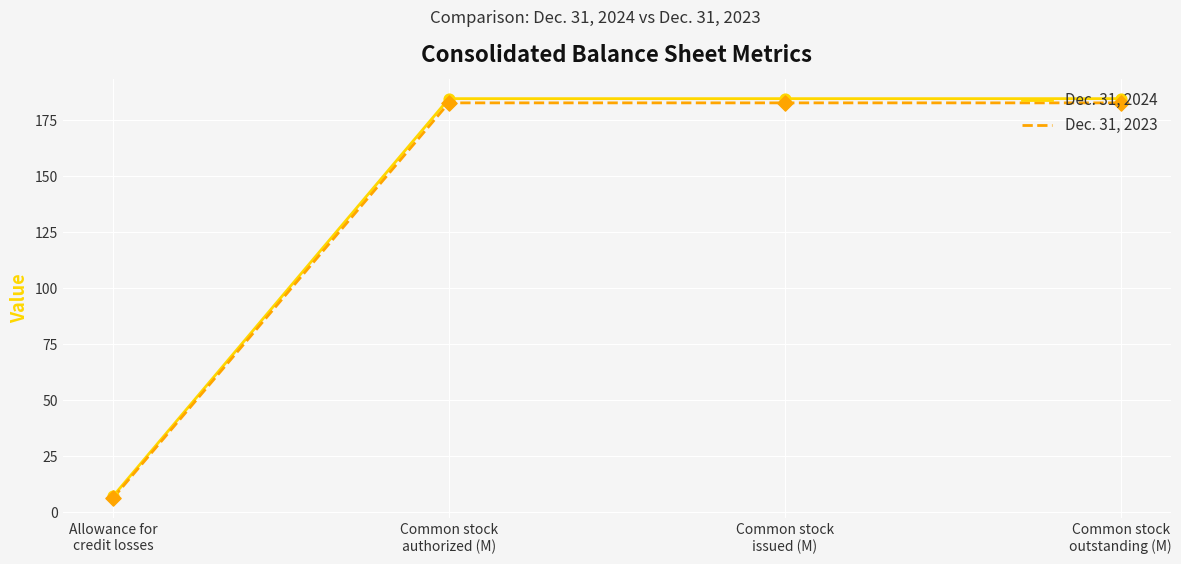

What are all the series names shown in the legend?

Dec. 31, 2024, Dec. 31, 2023